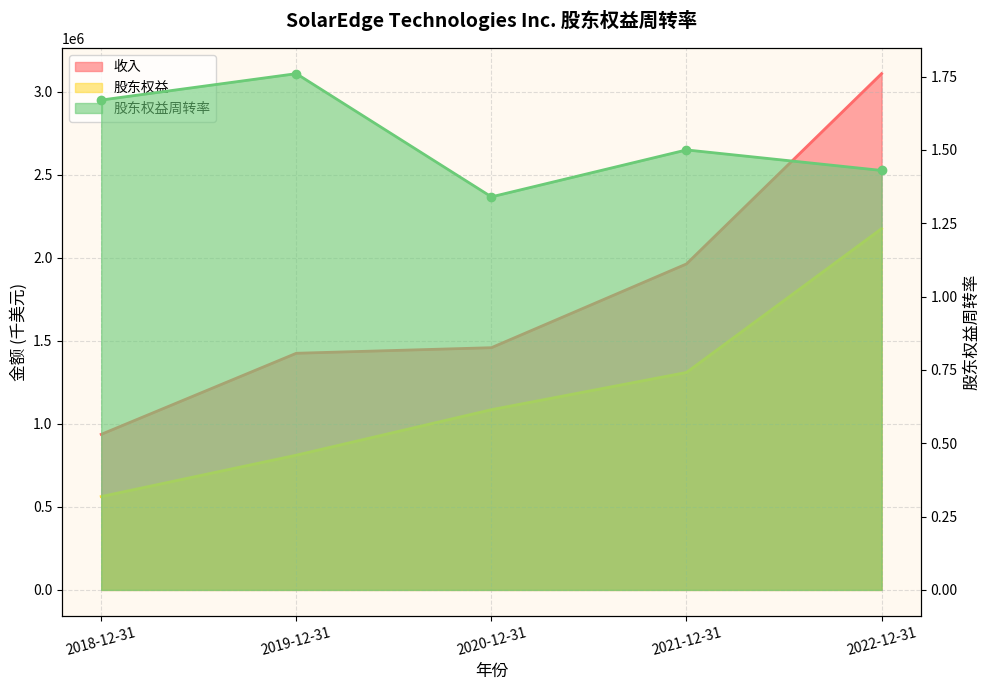

What is the difference between the maximum and second lowest values in the 收入 series?

1684619.0